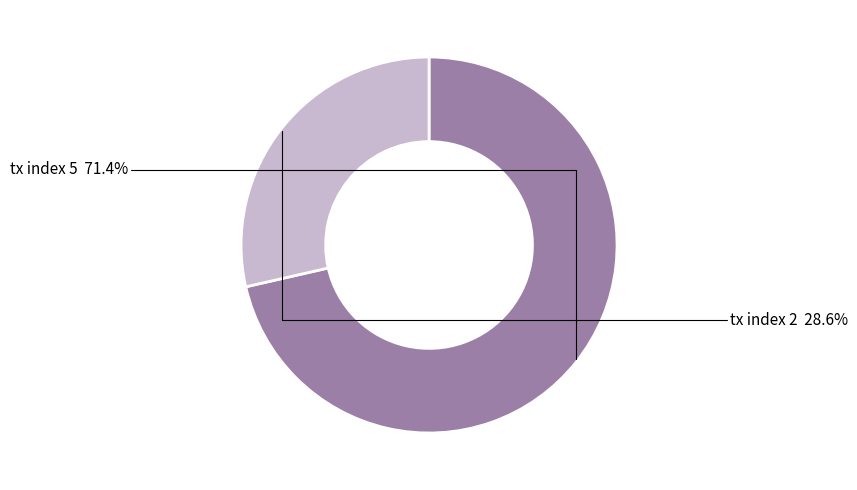

Rank the categories by value from highest to lowest.

tx index 5, tx index 2